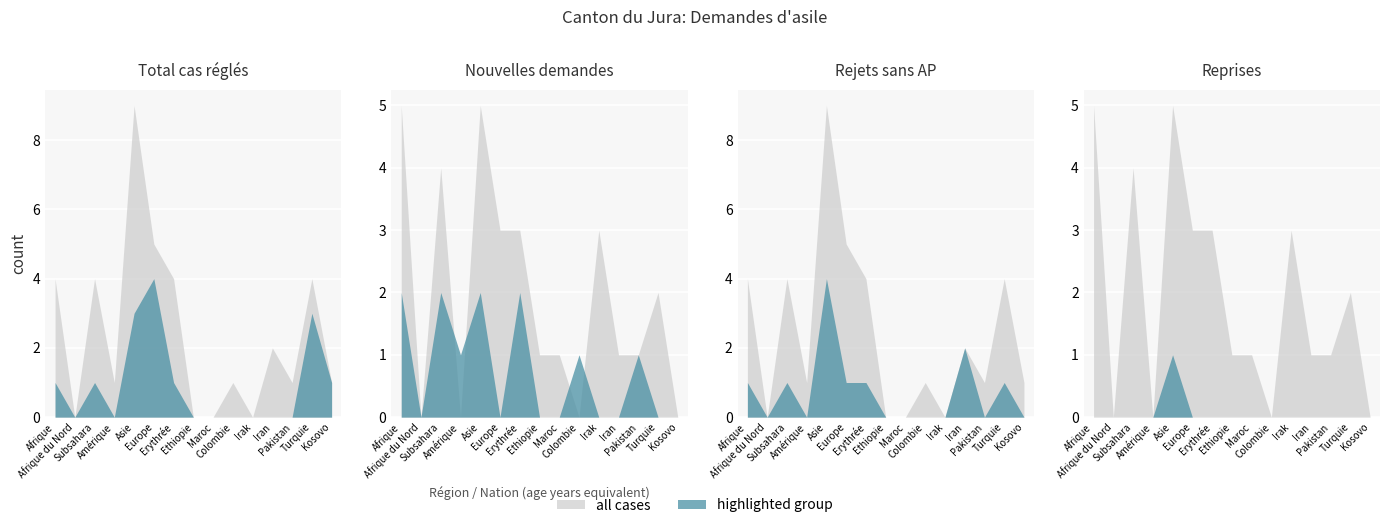

What is the spread (max minus min) of values at Erythrée?

4